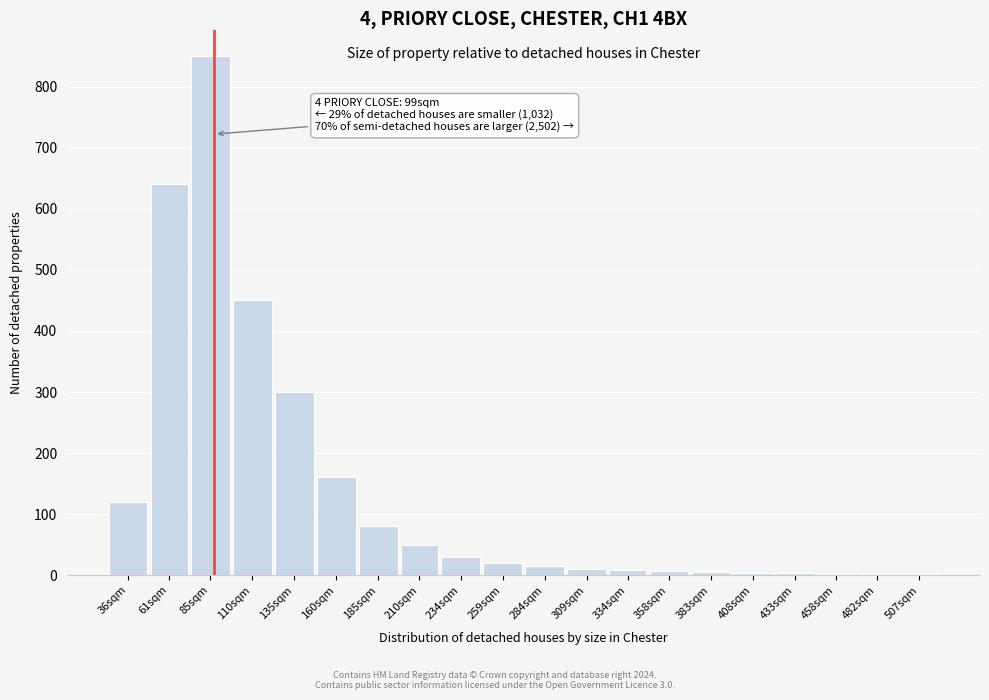

Which has a higher value, 234sqm or 85sqm?

85sqm